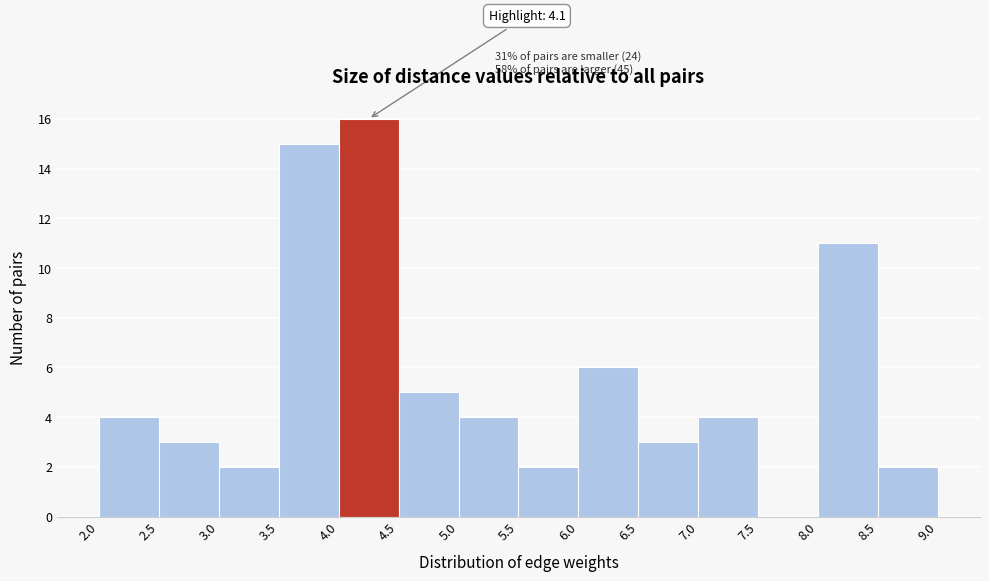

Over which range of the x-axis is the bar tallest?

4.0 to 4.5